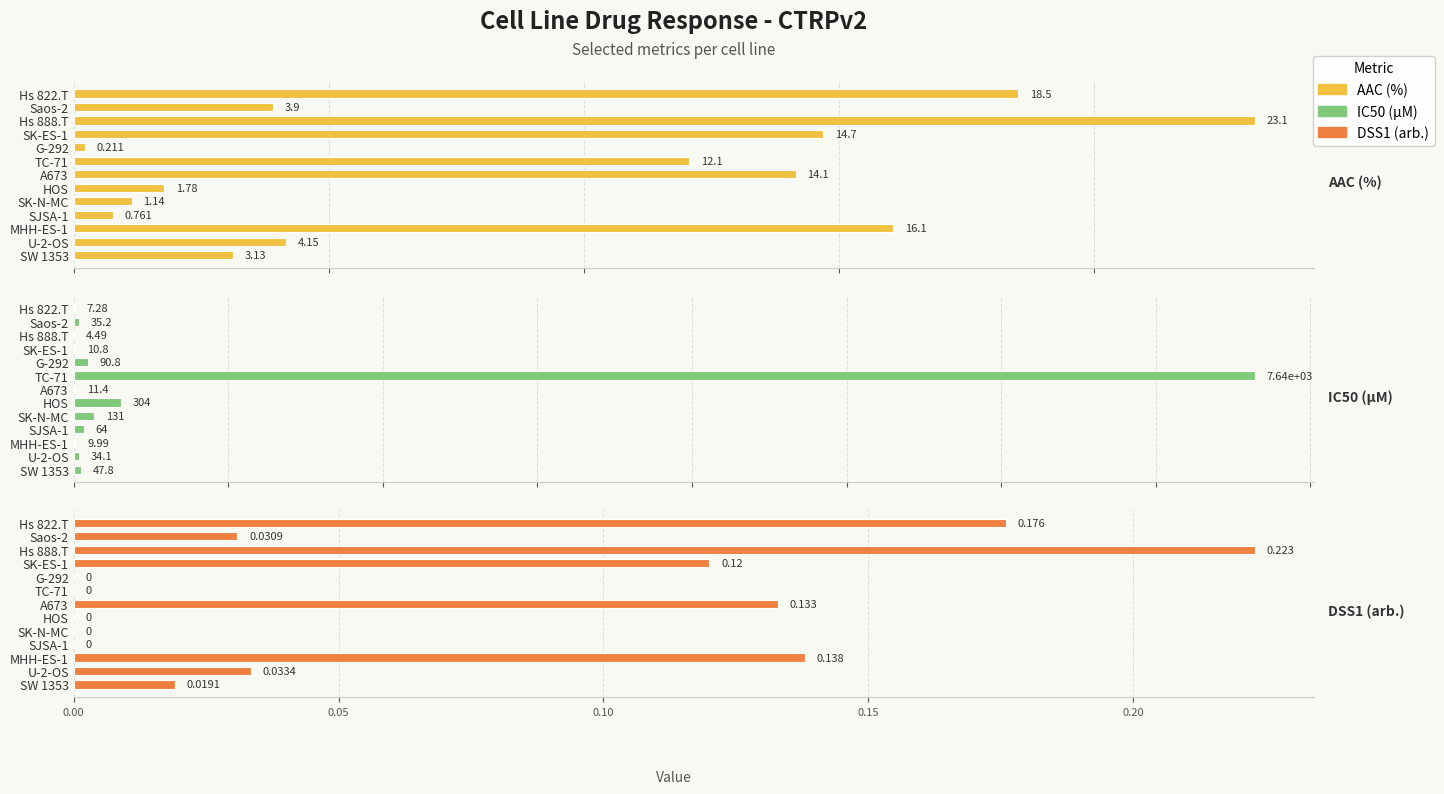

Which series has the largest total across all categories?

IC50 (µM)